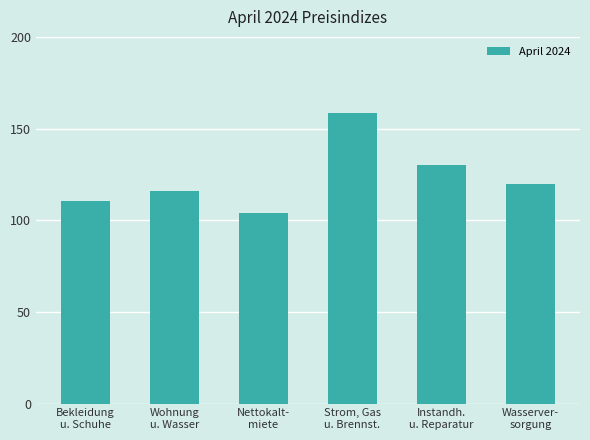

What is the difference between the maximum and minimum values?

54.8